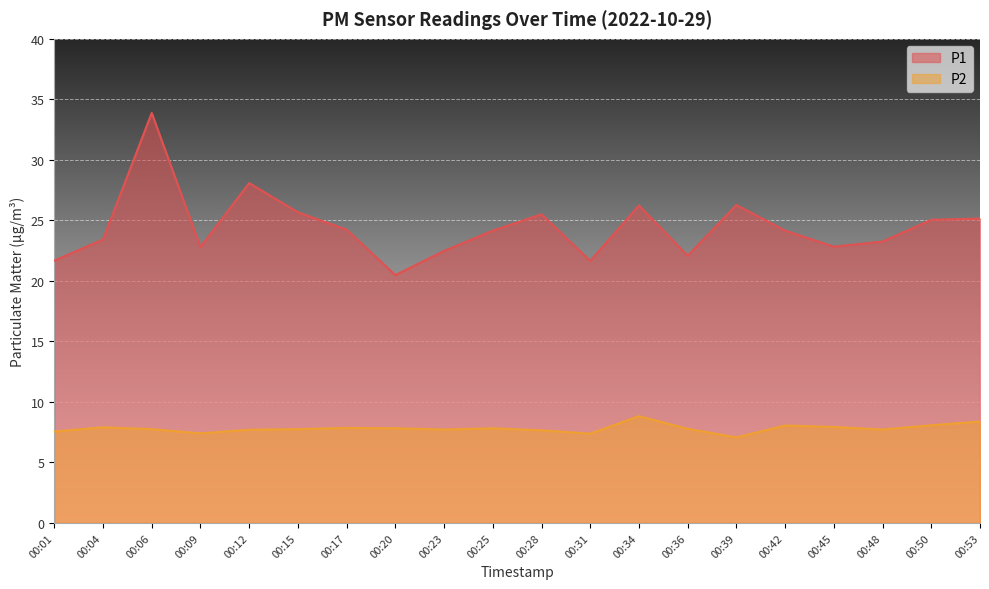

Reading left to right, transcribe all the data shown in this chart.

P1: 21.7	23.4	33.9	22.8	28.1	25.7	24.2	20.5	22.5	24.1	25.5	21.6	26.2	22.1	26.3	24.1	22.8	23.2	25.1	25.1
P2: 7.5	7.9	7.8	7.4	7.7	7.8	7.8	7.8	7.7	7.8	7.7	7.4	8.8	7.8	7.1	8.1	7.9	7.7	8.1	8.4